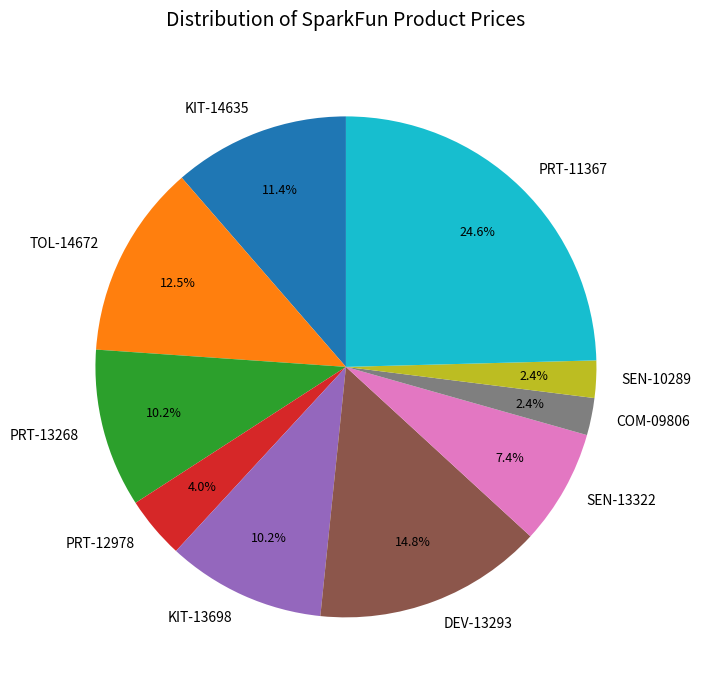

Which slice is the largest?

PRT-11367